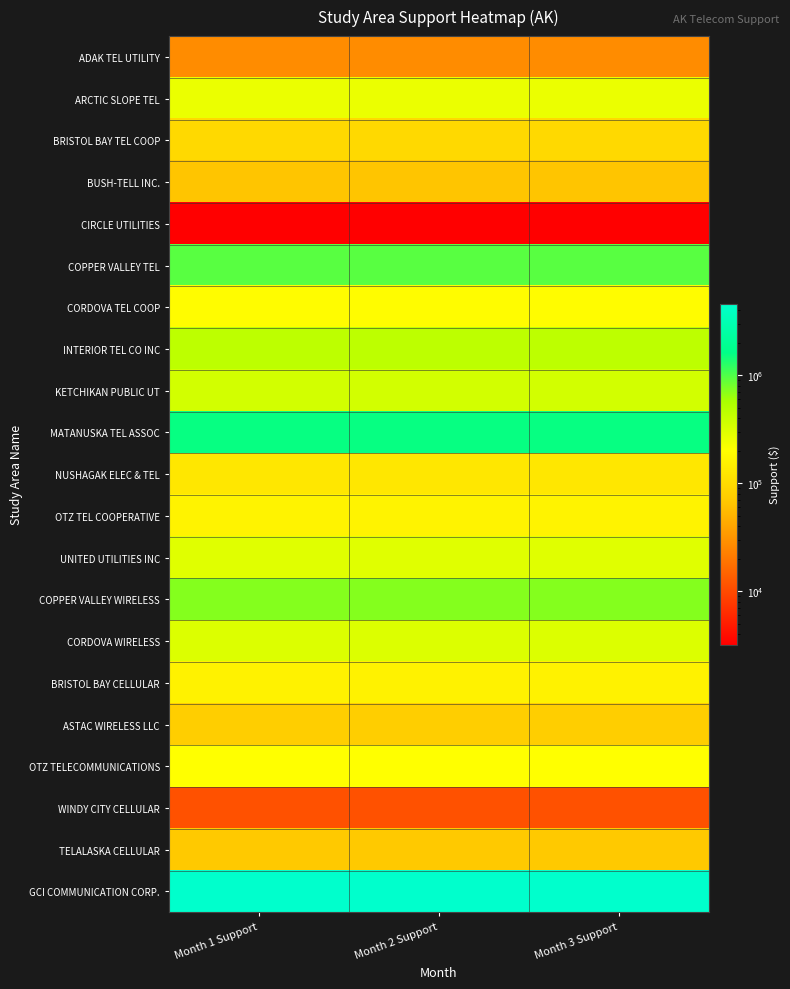

Reading right to left, list all the values displayed in this chart.

ADAK TEL UTILITY: Month 3 Support=27750	Month 2 Support=27750	Month 1 Support=27750
ARCTIC SLOPE TEL: Month 3 Support=261270	Month 2 Support=261270	Month 1 Support=261270
BRISTOL BAY TEL COOP: Month 3 Support=94717	Month 2 Support=94717	Month 1 Support=94717
BUSH-TELL INC.: Month 3 Support=65254	Month 2 Support=65254	Month 1 Support=65254
CIRCLE UTILITIES: Month 3 Support=3211	Month 2 Support=3211	Month 1 Support=3211
COPPER VALLEY TEL: Month 3 Support=942291	Month 2 Support=942291	Month 1 Support=942291
CORDOVA TEL COOP: Month 3 Support=193019	Month 2 Support=193019	Month 1 Support=193019
INTERIOR TEL CO INC: Month 3 Support=449322	Month 2 Support=449322	Month 1 Support=449322
KETCHIKAN PUBLIC UT: Month 3 Support=351457	Month 2 Support=351457	Month 1 Support=351457
MATANUSKA TEL ASSOC: Month 3 Support=1560028	Month 2 Support=1560028	Month 1 Support=1560028
NUSHAGAK ELEC & TEL: Month 3 Support=128766	Month 2 Support=128766	Month 1 Support=128766
OTZ TEL COOPERATIVE: Month 3 Support=160462	Month 2 Support=160462	Month 1 Support=160462
UNITED UTILITIES INC: Month 3 Support=293802	Month 2 Support=293802	Month 1 Support=293802
COPPER VALLEY WIRELESS: Month 3 Support=719673	Month 2 Support=719673	Month 1 Support=719673
CORDOVA WIRELESS: Month 3 Support=313535	Month 2 Support=313535	Month 1 Support=313535
BRISTOL BAY CELLULAR: Month 3 Support=158143	Month 2 Support=158143	Month 1 Support=158143
ASTAC WIRELESS LLC: Month 3 Support=76112	Month 2 Support=76112	Month 1 Support=76112
OTZ TELECOMMUNICATIONS: Month 3 Support=204338	Month 2 Support=204338	Month 1 Support=204338
WINDY CITY CELLULAR: Month 3 Support=11075	Month 2 Support=11075	Month 1 Support=11075
TELALASKA CELLULAR: Month 3 Support=69489	Month 2 Support=69489	Month 1 Support=69489
GCI COMMUNICATION CORP.: Month 3 Support=4609094	Month 2 Support=4609094	Month 1 Support=4609094